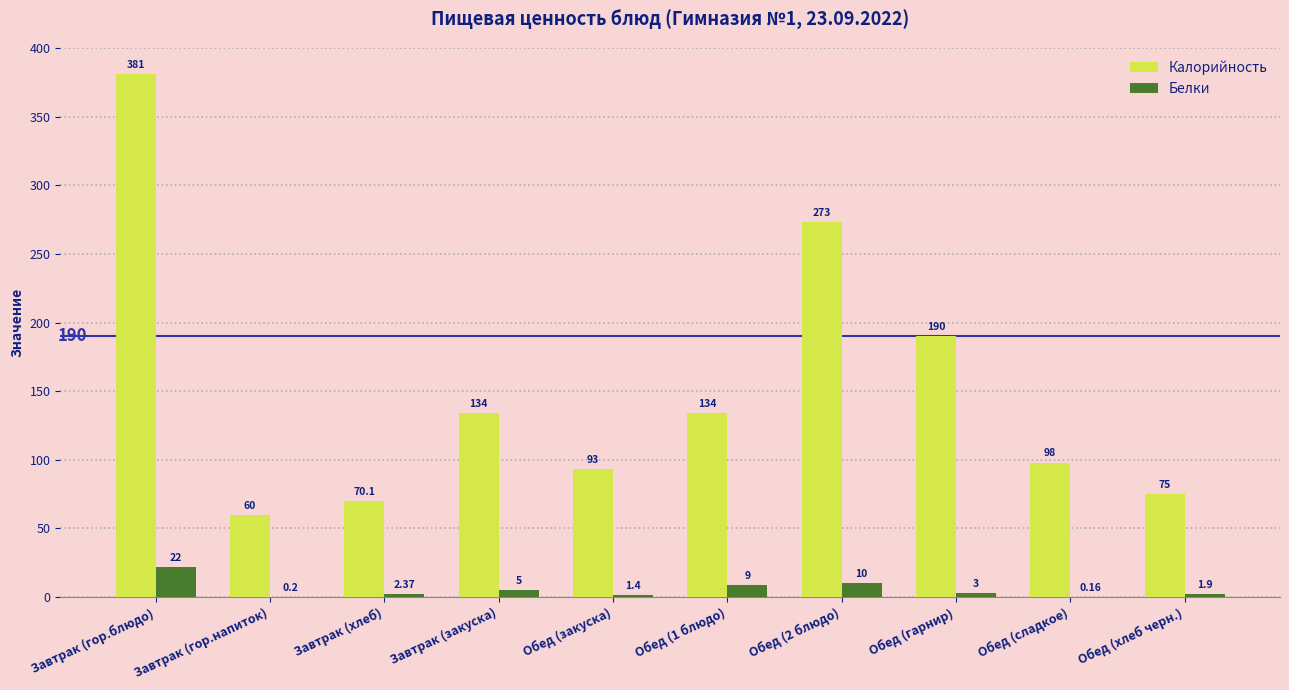

What is the difference between the Белки values at Обед (закуска) and Обед (1 блюдо)?

7.6